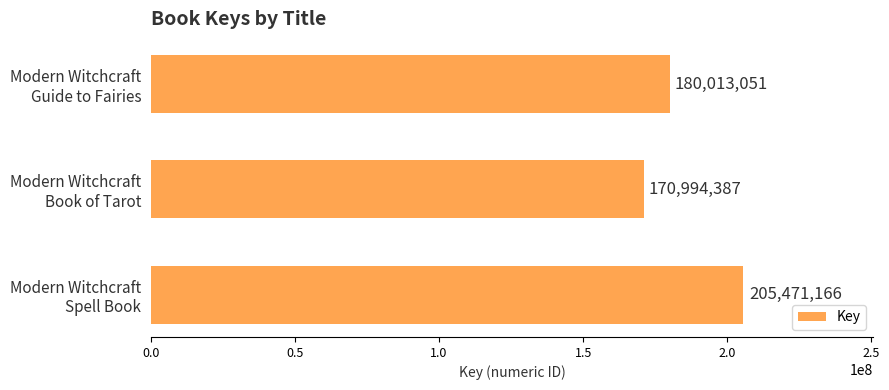

What is the difference between the maximum and minimum values?

34476779